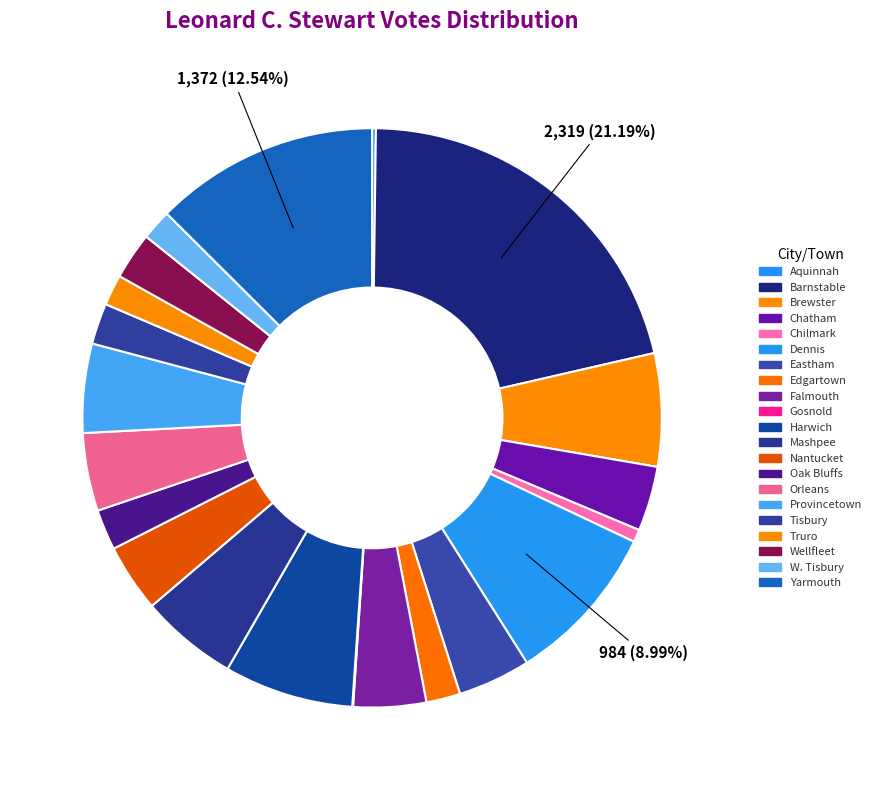

Which slice is the smallest?

Gosnold